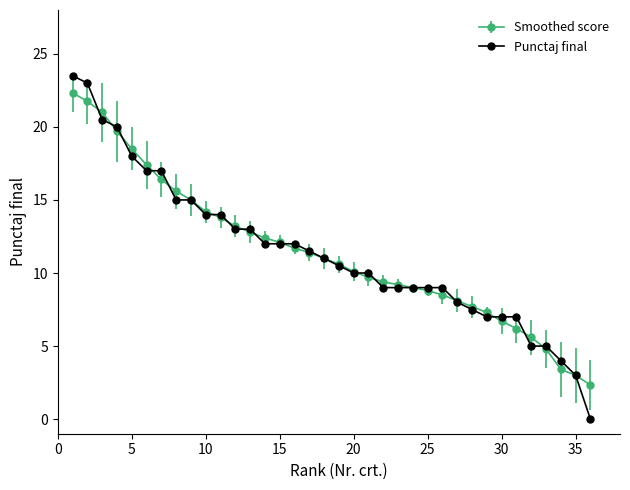

What is the maximum value shown in the chart?

23.5